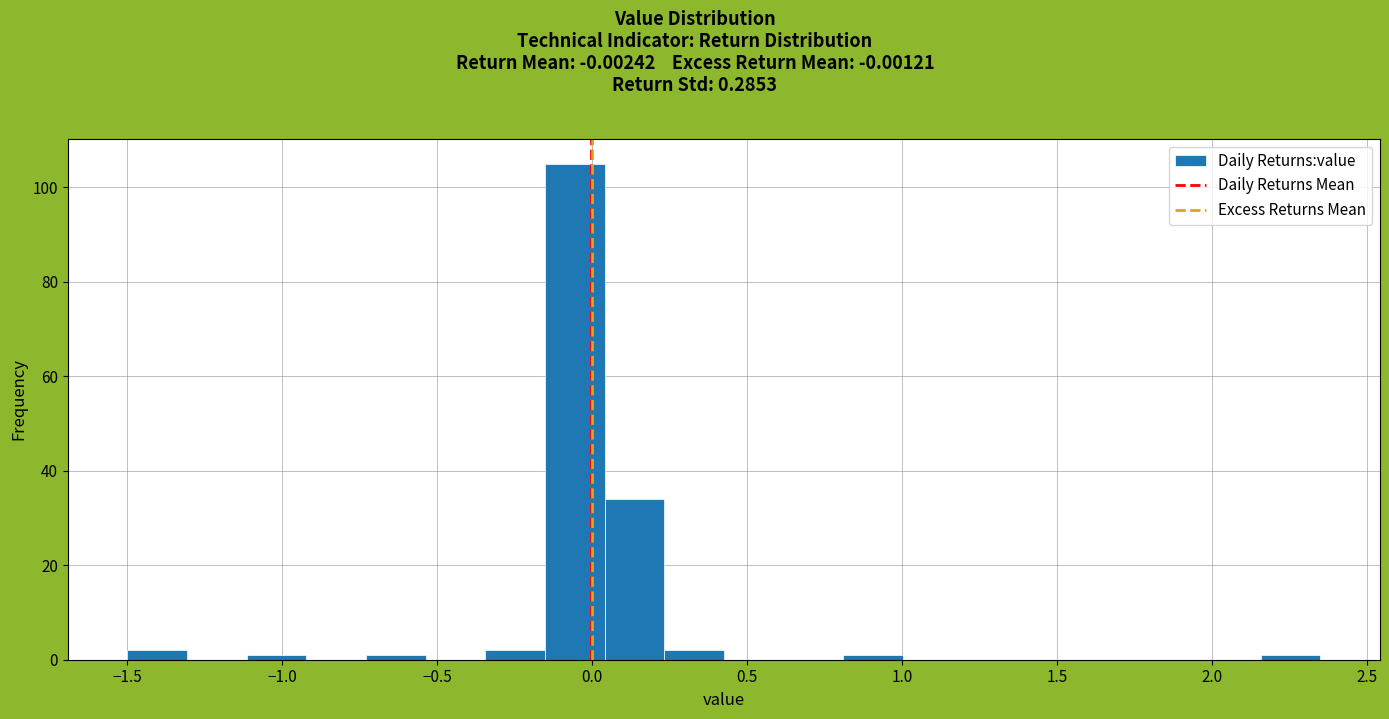

Around what value on the x-axis is the tallest bar? Give the approximate position of its centre, as read against the axis.

-0.05